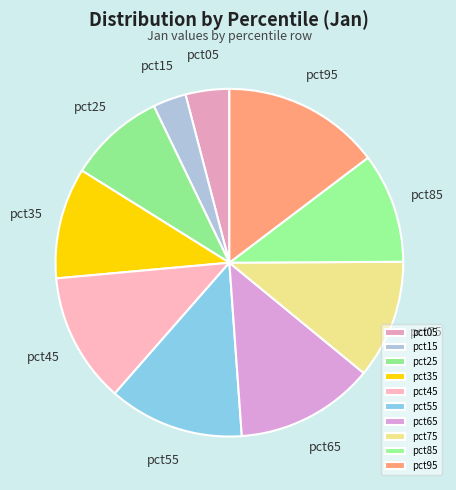

Does pct85 account for over 50% of the chart?

No